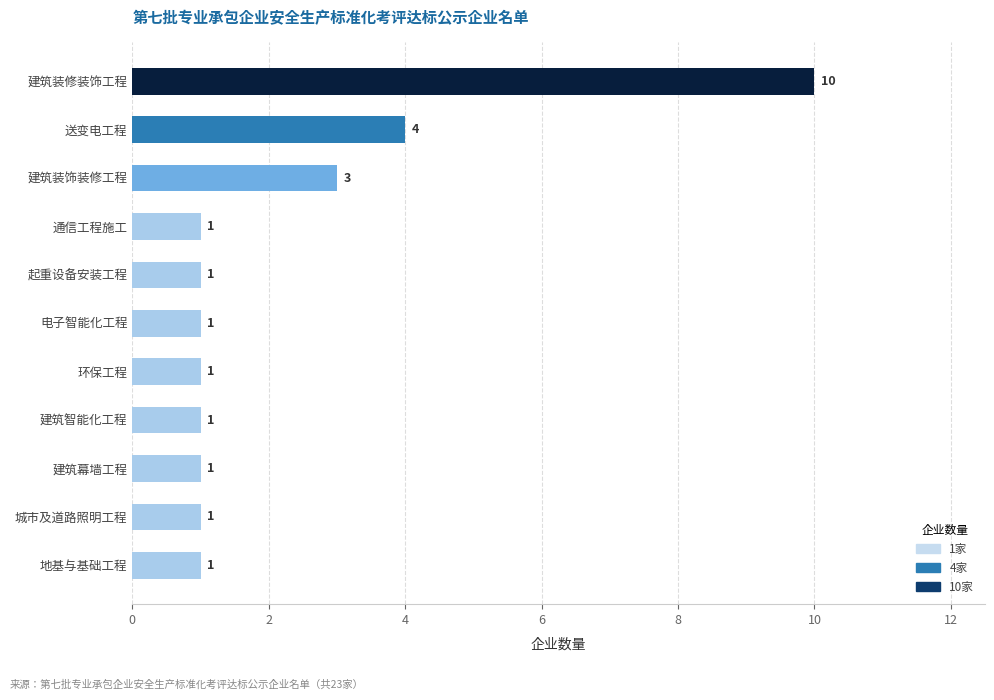

What is the average value?

2